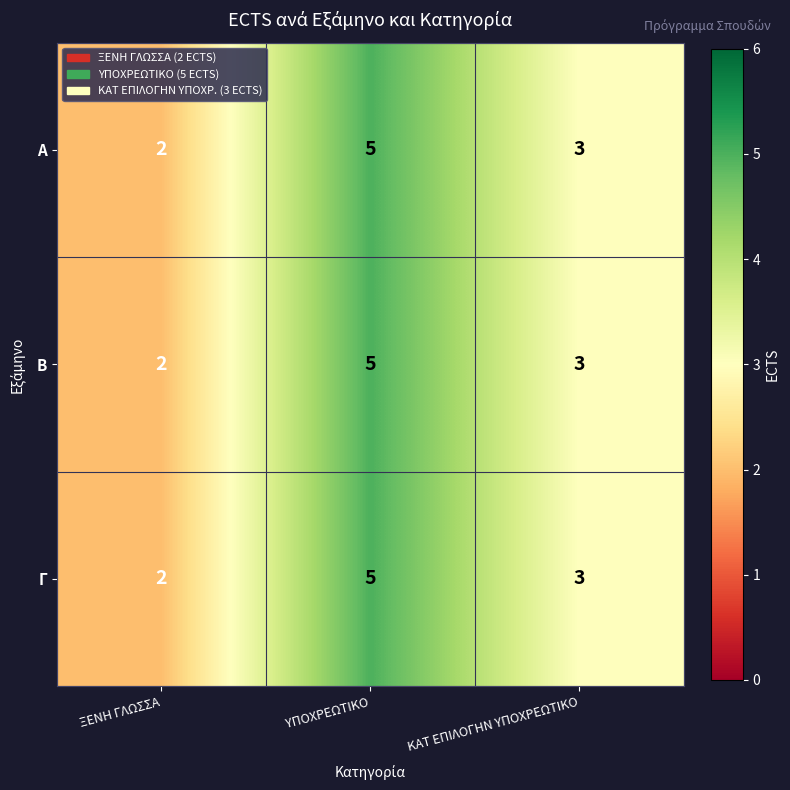

Reading right to left, transcribe all the data shown in this chart.

Α: ΚΑΤ ΕΠΙΛΟΓΗΝ ΥΠΟΧΡΕΩΤΙΚΟ=3	ΥΠΟΧΡΕΩΤΙΚΟ=5	ΞΕΝΗ ΓΛΩΣΣΑ=2
Β: ΚΑΤ ΕΠΙΛΟΓΗΝ ΥΠΟΧΡΕΩΤΙΚΟ=3	ΥΠΟΧΡΕΩΤΙΚΟ=5	ΞΕΝΗ ΓΛΩΣΣΑ=2
Γ: ΚΑΤ ΕΠΙΛΟΓΗΝ ΥΠΟΧΡΕΩΤΙΚΟ=3	ΥΠΟΧΡΕΩΤΙΚΟ=5	ΞΕΝΗ ΓΛΩΣΣΑ=2